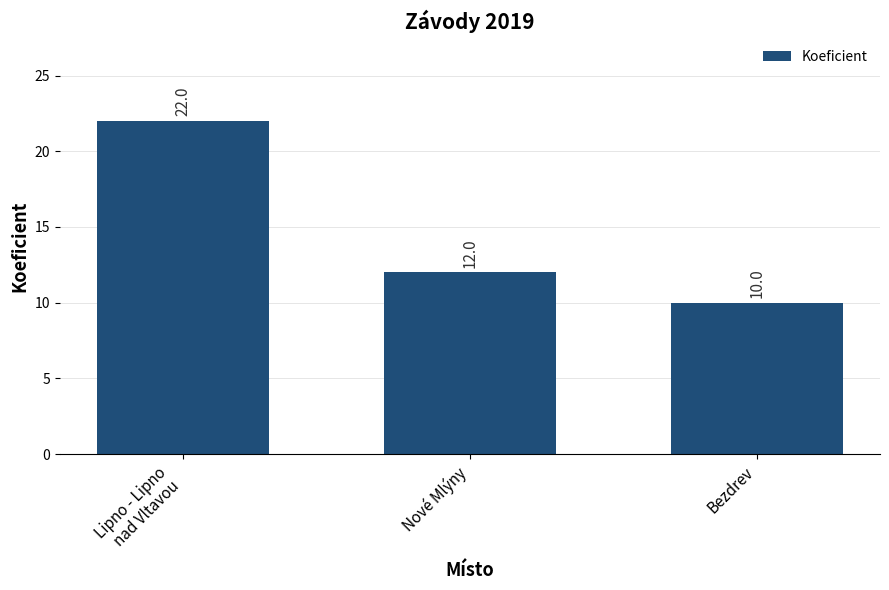

List the labels in order of value, largest first.

Lipno - Lipno
nad Vltavou, Nové Mlýny, Bezdrev